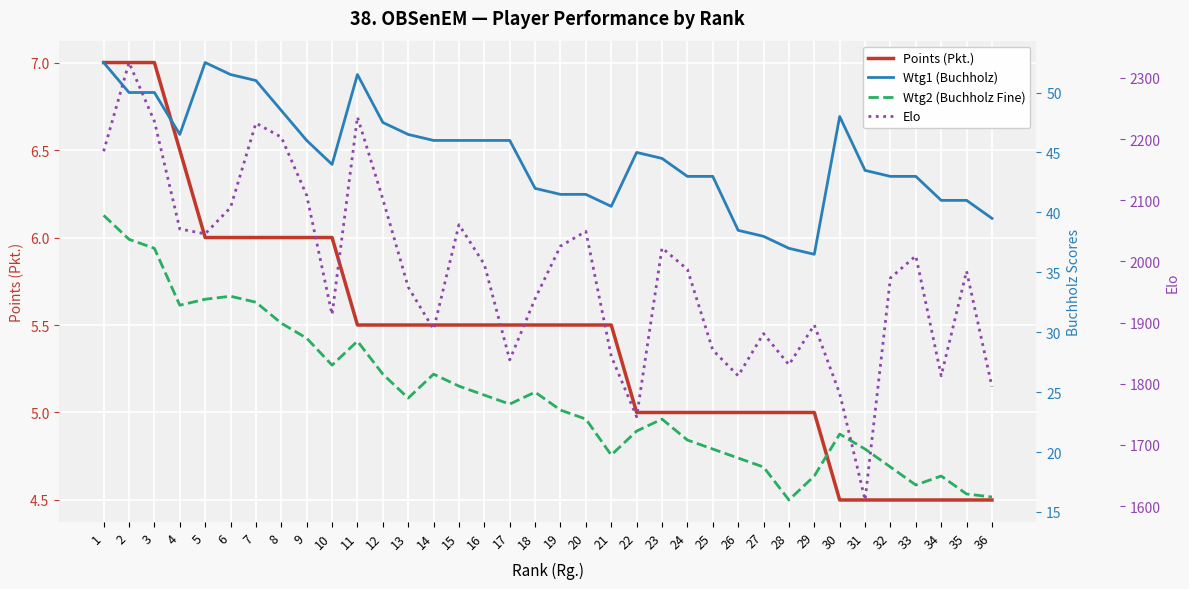

What is the total value across all series at 19?

2095.5